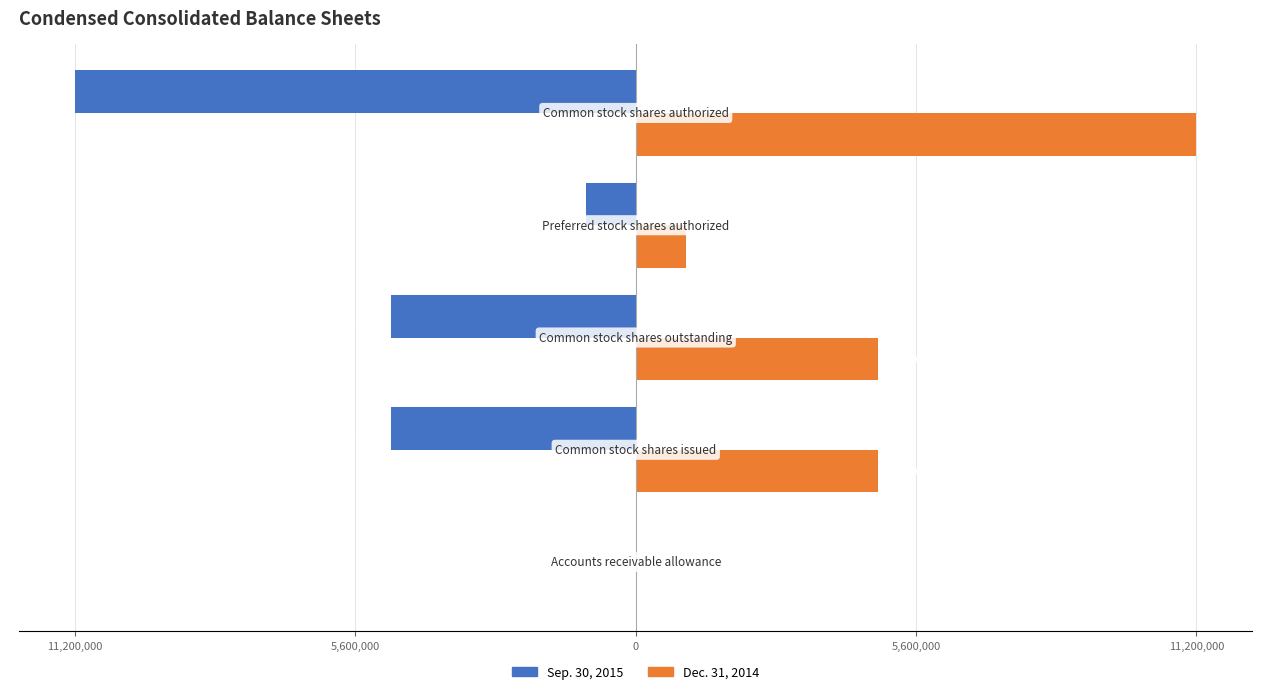

What are all the series names shown in the legend?

Sep. 30, 2015, Dec. 31, 2014